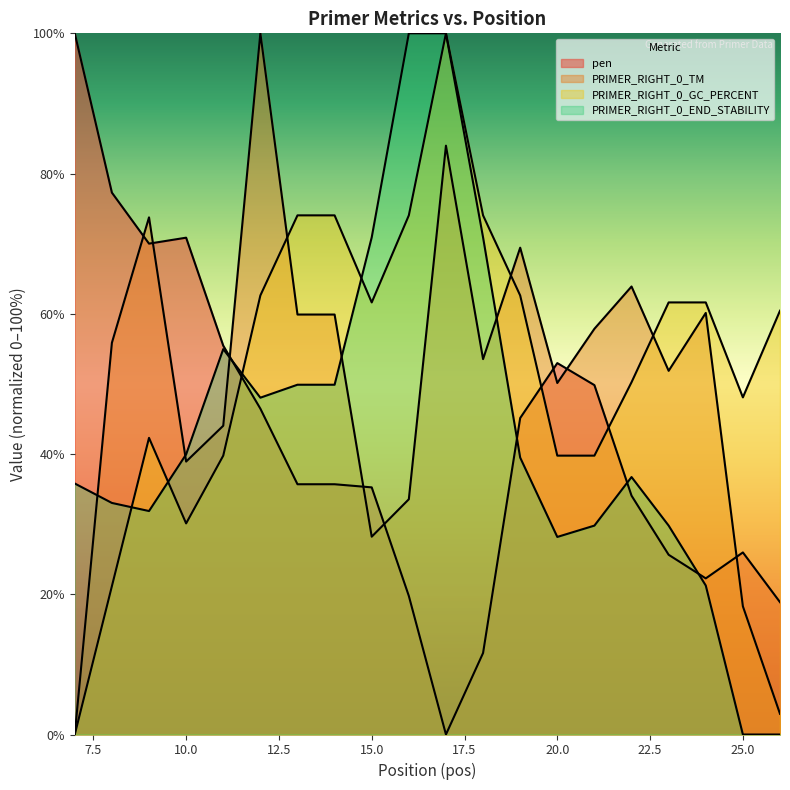

True or false: PRIMER_RIGHT_0_GC_PERCENT has a value of 17.9 at 9.

False